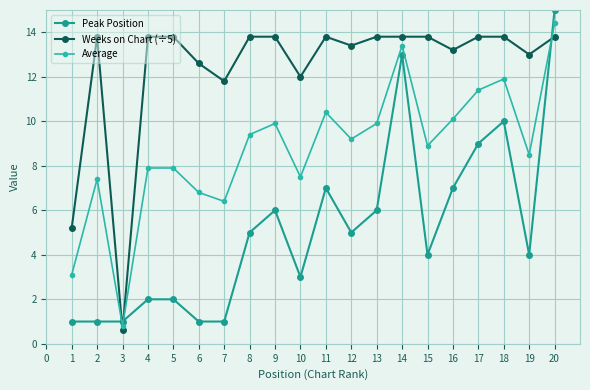

What is the difference between the highest and lowest values at 16?

6.2